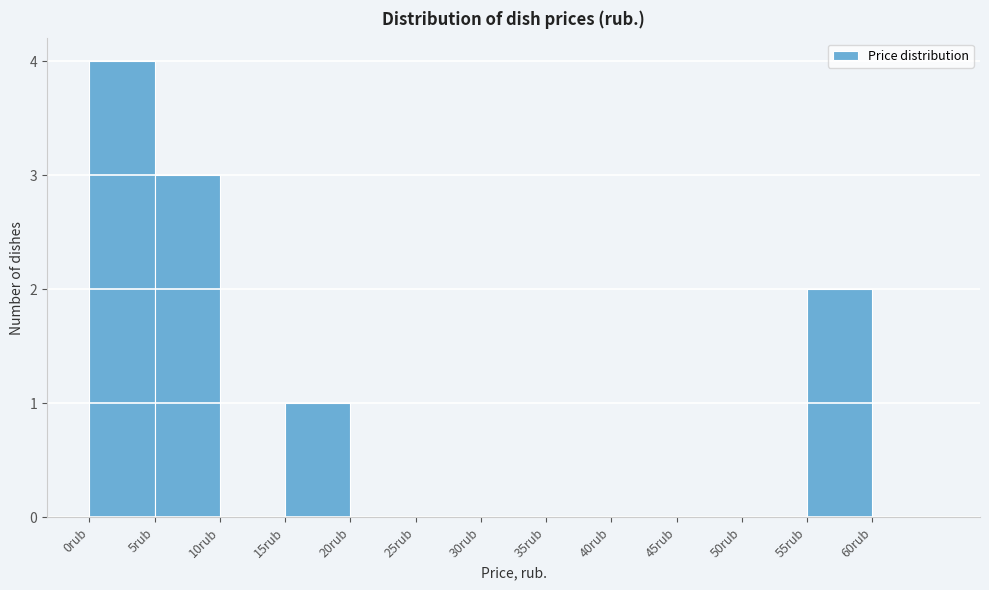

Reading left to right, list every bar in this chart as the range it spans on the x-axis followed by its height. The values are not printed on the chart, so give them approximately, as read against the axis.

0 to 5: 4
5 to 10: 3
10 to 15: 0
15 to 20: 1
20 to 25: 0
25 to 30: 0
30 to 35: 0
35 to 40: 0
40 to 45: 0
45 to 50: 0
50 to 55: 0
55 to 60: 2
60 to 65: 0